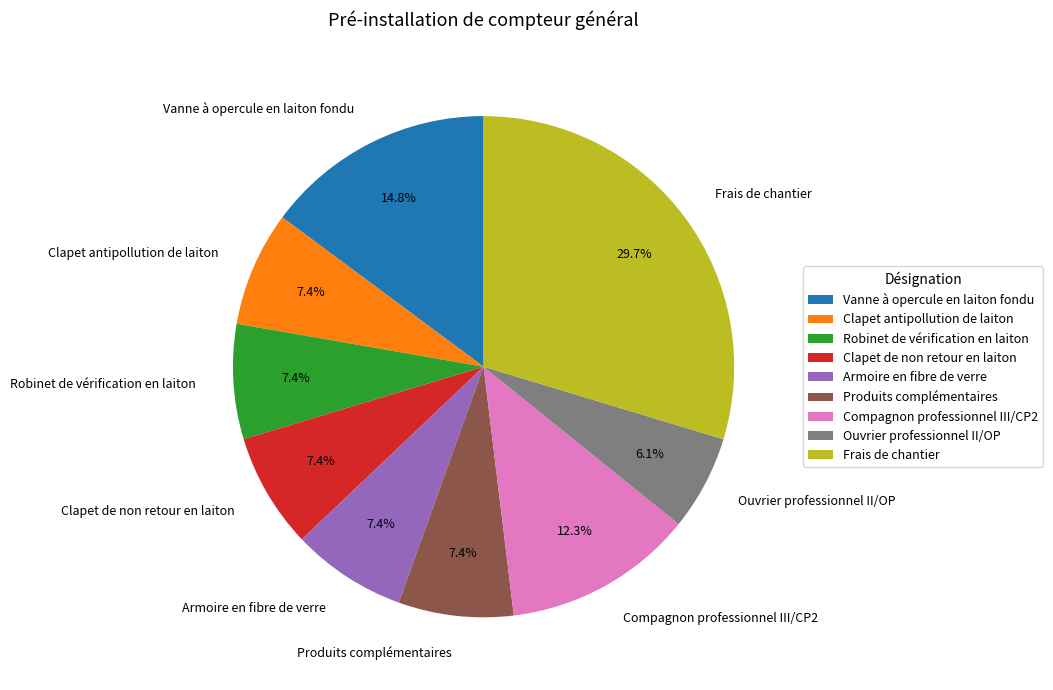

What is the smallest slice in the pie chart?

Ouvrier professionnel II/OP